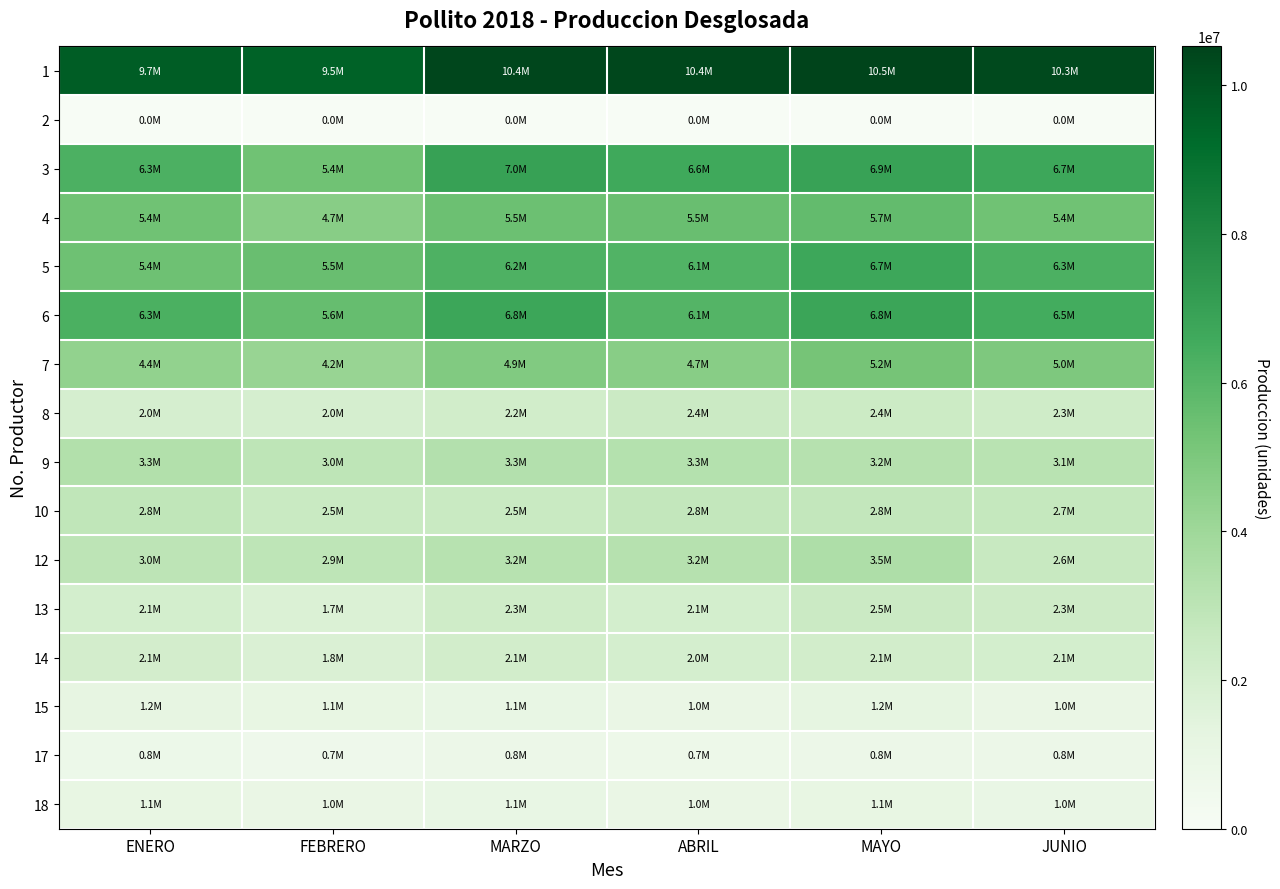

Reading left to right, transcribe all the data shown in this chart.

1: ENERO=9677632	FEBRERO=9516058	MARZO=10432816	ABRIL=10366807	MAYO=10520024	JUNIO=10326658
2: ENERO=0	FEBRERO=0	MARZO=0	ABRIL=0	MAYO=0	JUNIO=0
3: ENERO=6282241	FEBRERO=5351922	MARZO=6955911	ABRIL=6628983	MAYO=6934501	JUNIO=6699022
4: ENERO=5375095	FEBRERO=4684350	MARZO=5461387	ABRIL=5512998	MAYO=5677422	JUNIO=5364588
5: ENERO=5397636	FEBRERO=5513090	MARZO=6223377	ABRIL=6123014	MAYO=6713756	JUNIO=6253008
6: ENERO=6305428	FEBRERO=5619486	MARZO=6770658	ABRIL=6078894	MAYO=6793404	JUNIO=6499381
7: ENERO=4371923	FEBRERO=4216266	MARZO=4852472	ABRIL=4665726	MAYO=5215673	JUNIO=4953986
8: ENERO=2011181	FEBRERO=1998079	MARZO=2209828	ABRIL=2449417	MAYO=2423102	JUNIO=2287321
9: ENERO=3337119	FEBRERO=2958360	MARZO=3318844	ABRIL=3279410	MAYO=3237781	JUNIO=3112485
10: ENERO=2844543	FEBRERO=2518215	MARZO=2521173	ABRIL=2770794	MAYO=2766989	JUNIO=2691441
12: ENERO=2972449	FEBRERO=2922359	MARZO=3175620	ABRIL=3212103	MAYO=3491435	JUNIO=2558599
13: ENERO=2093587	FEBRERO=1728007	MARZO=2264146	ABRIL=2083234	MAYO=2462007	JUNIO=2332914
14: ENERO=2134731	FEBRERO=1784572	MARZO=2146521	ABRIL=2037511	MAYO=2138866	JUNIO=2055353
15: ENERO=1165860	FEBRERO=1104558	MARZO=1066206	ABRIL=954720	MAYO=1247562	JUNIO=970122
17: ENERO=759971	FEBRERO=651736	MARZO=813264	ABRIL=705521	MAYO=786486	JUNIO=782006
18: ENERO=1076332	FEBRERO=986230	MARZO=1064226	ABRIL=960897	MAYO=1086712	JUNIO=1022723